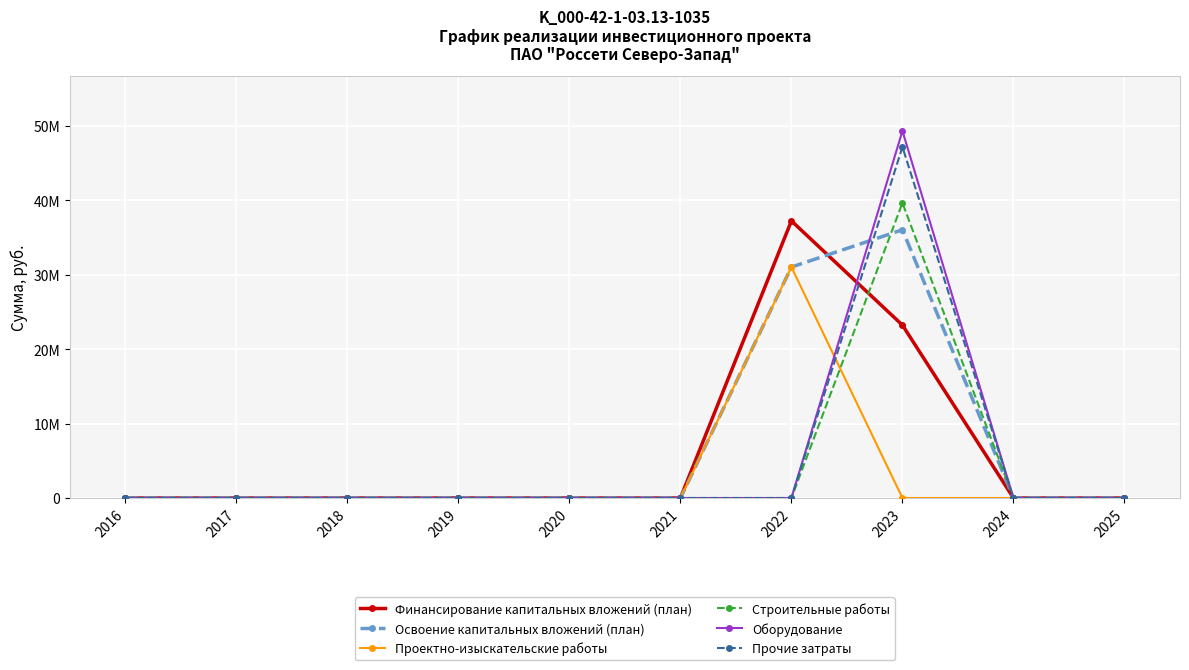

Does the chart have visible grid lines?

Yes